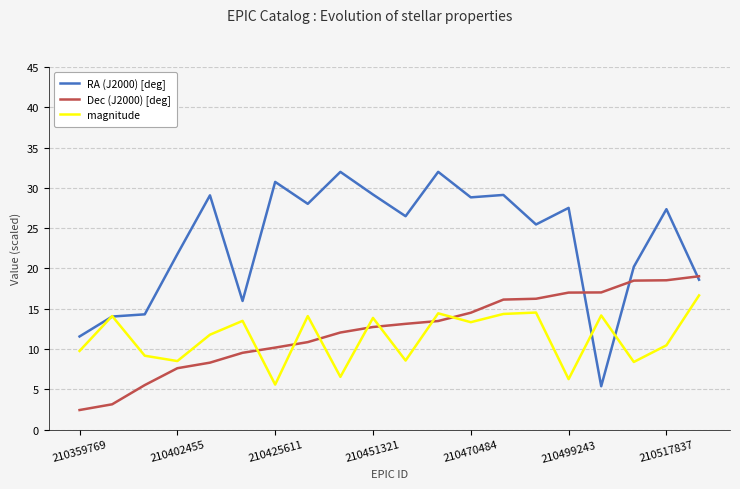

How many values in the RA (J2000) [deg] series exceed 27?

10